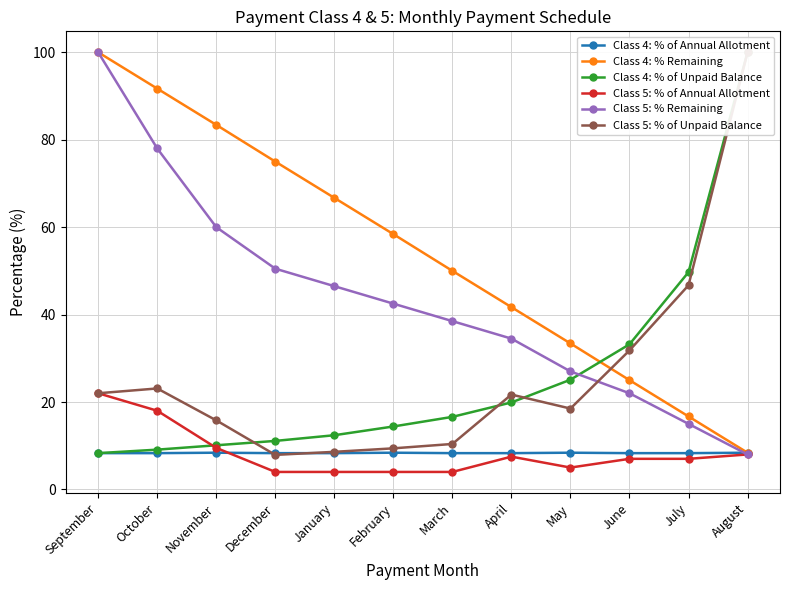

How many interior local valleys does the Class 5: % of Annual Allotment series have?

1